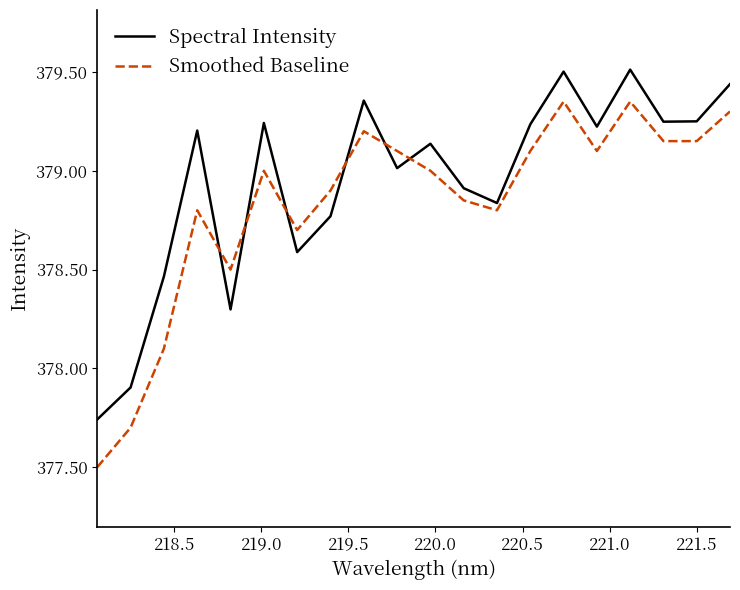

Does the chart display data point markers on the line(s)?

No